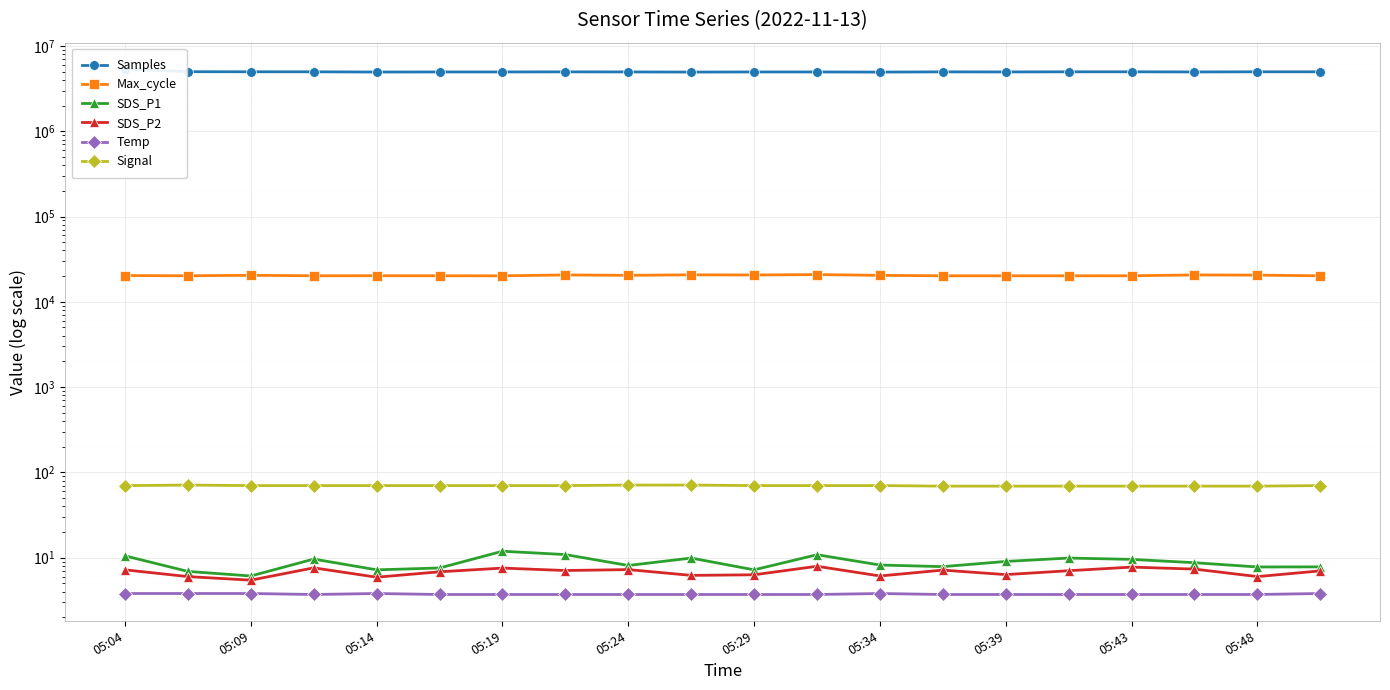

True or false: Samples has more than 2 interior local peaks.

True